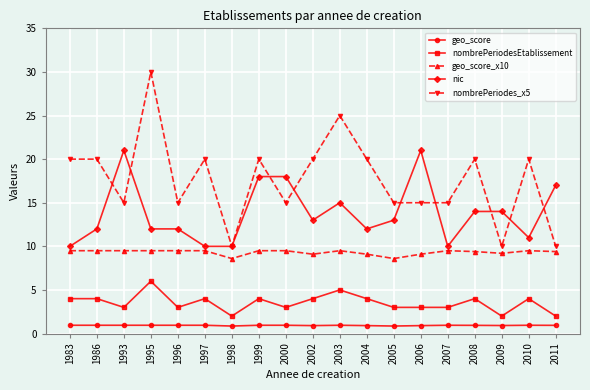

Count the number of data series in this chart.

5